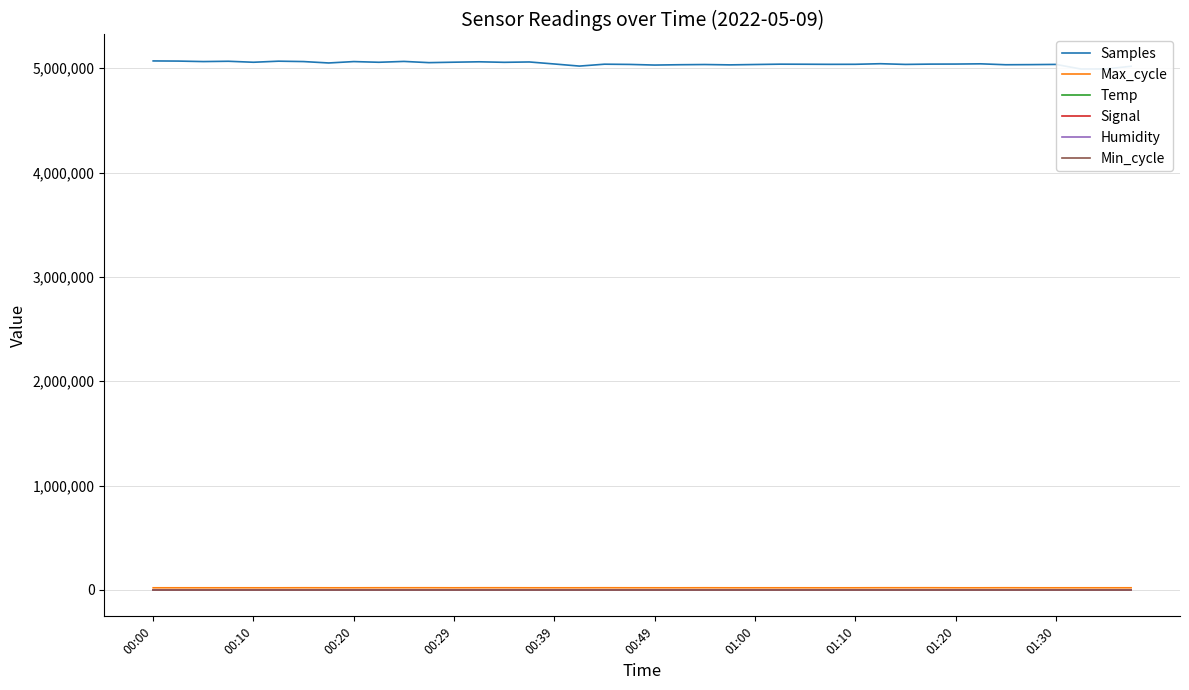

What value does the Humidity series have at 30?

99.9